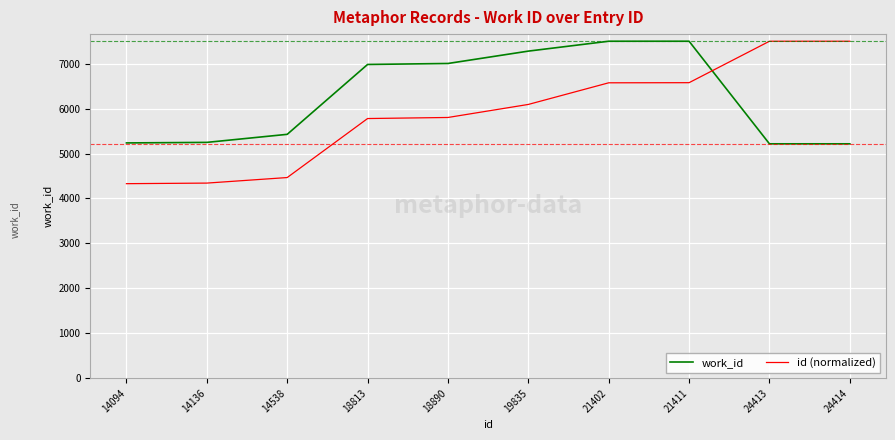

What is the approximate value of work_id at 14094?

5236.0